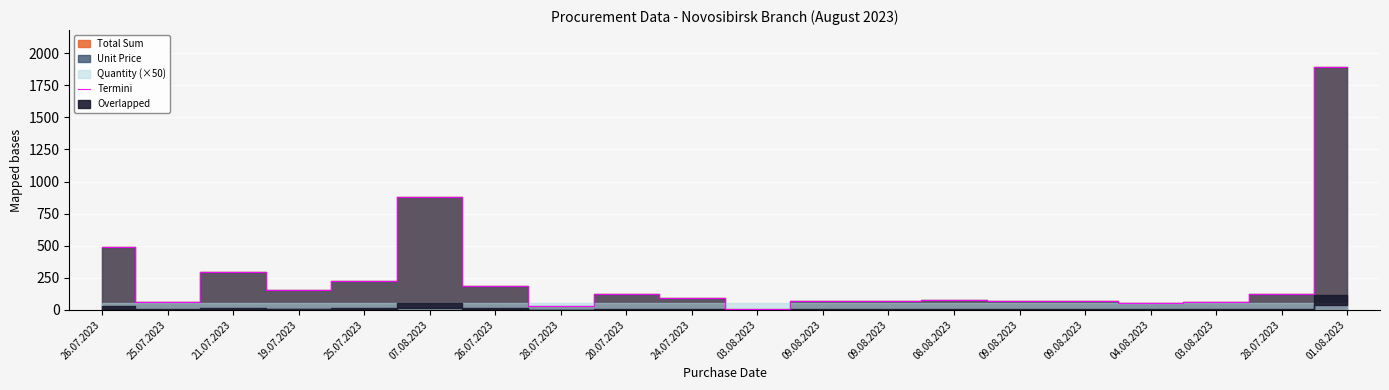

Which has a higher value, 09.08.2023 or 19.07.2023?

19.07.2023